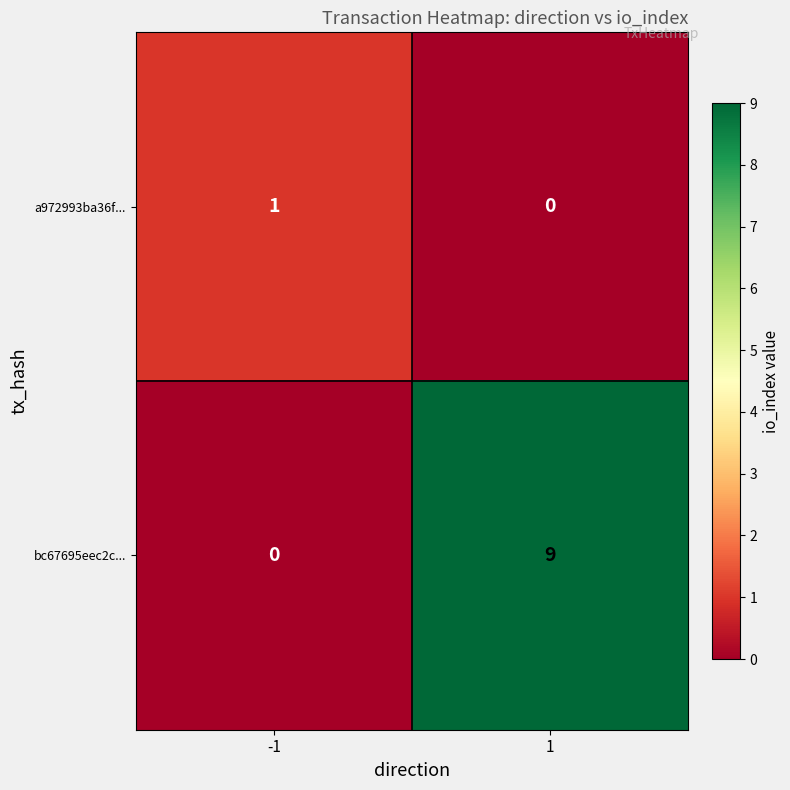

Reading right to left, list all the values displayed in this chart.

a972993ba36f...: 1=0	-1=1
bc67695eec2c...: 1=9	-1=0